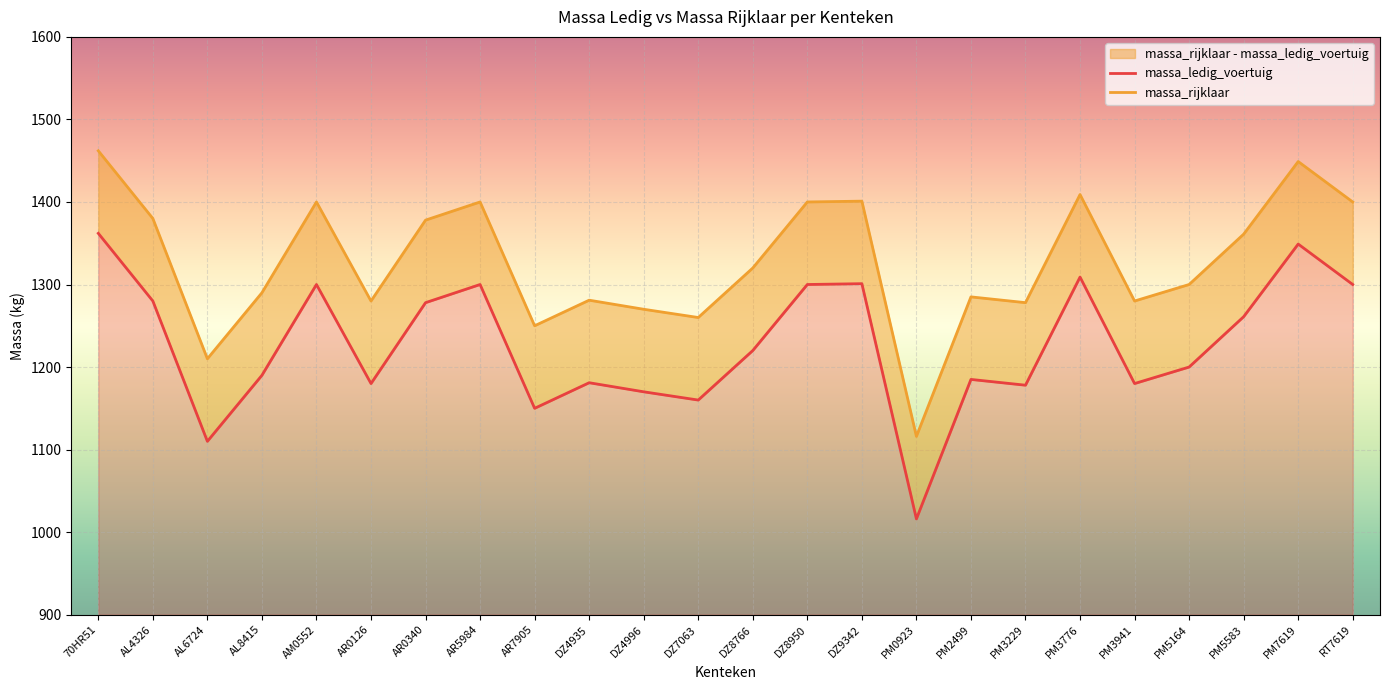

True or false: massa_ledig_voertuig and massa_rijklaar intersect in this chart.

False